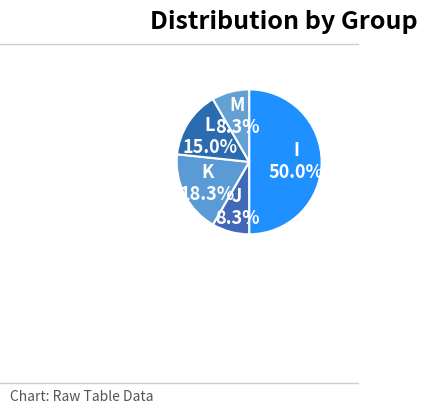

Is the sum of K and J greater than half?

No